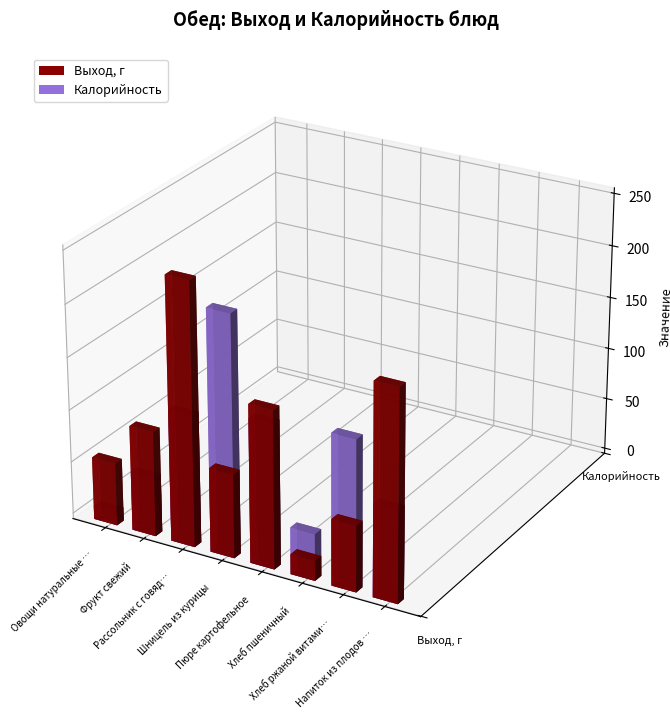

Reading left to right, extract all data points from this chart.

Выход, г: 60.0	100.0	250.0	80.0	150.0	19.0	63.0	200.0
Калорийность: 13.0	56.0	125.0	229.0	137.0	44.5	143.0	88.0